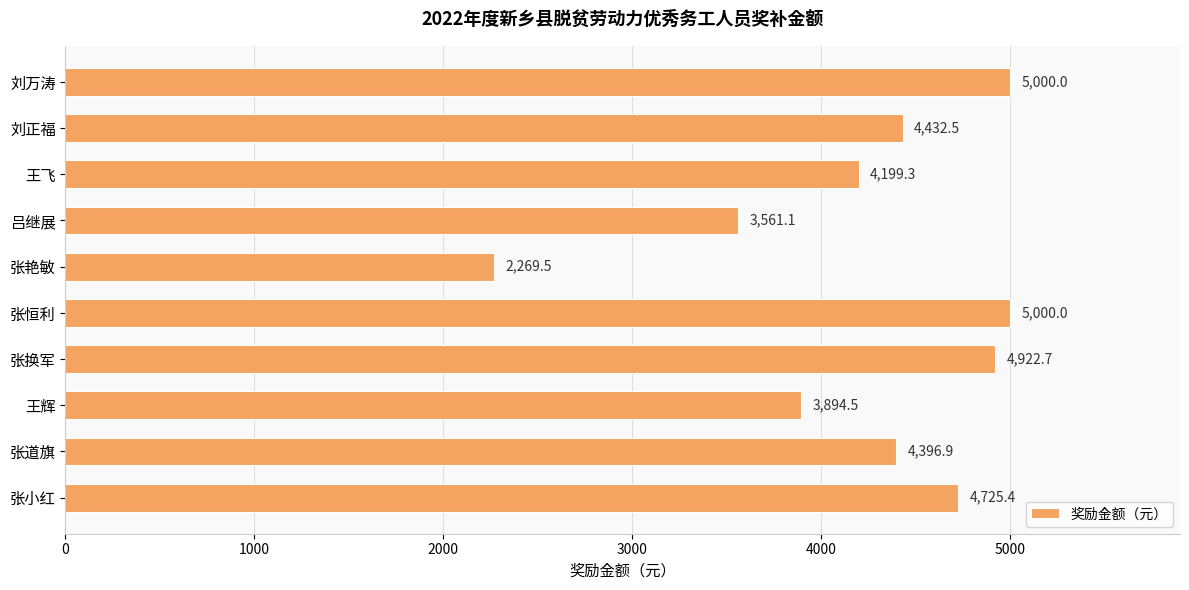

What is the greatest value displayed?

5000.0